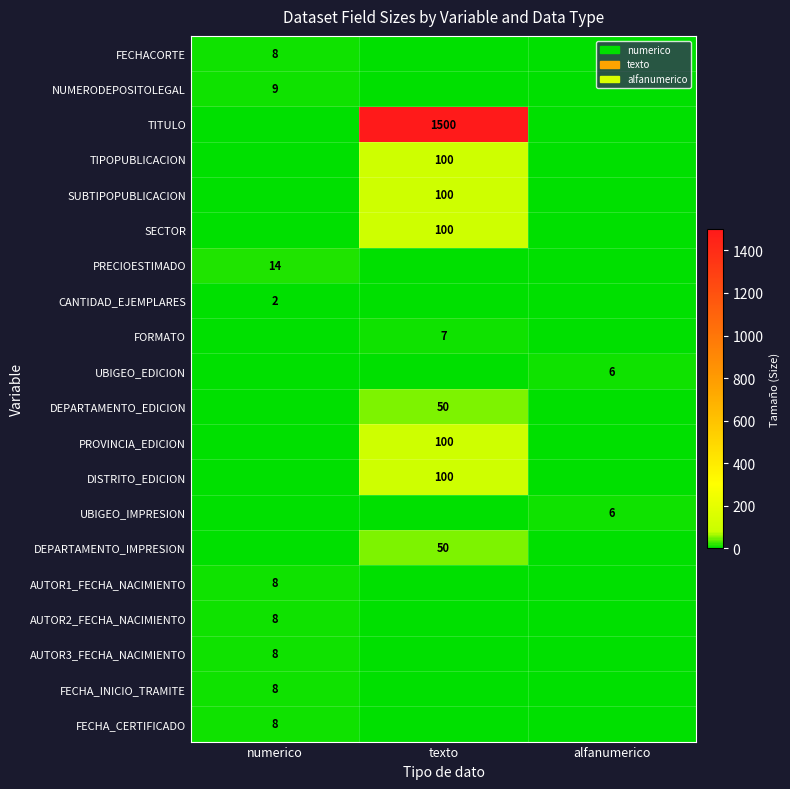

True or false: FECHA_INICIO_TRAMITE has a value of 8 at numerico.

True